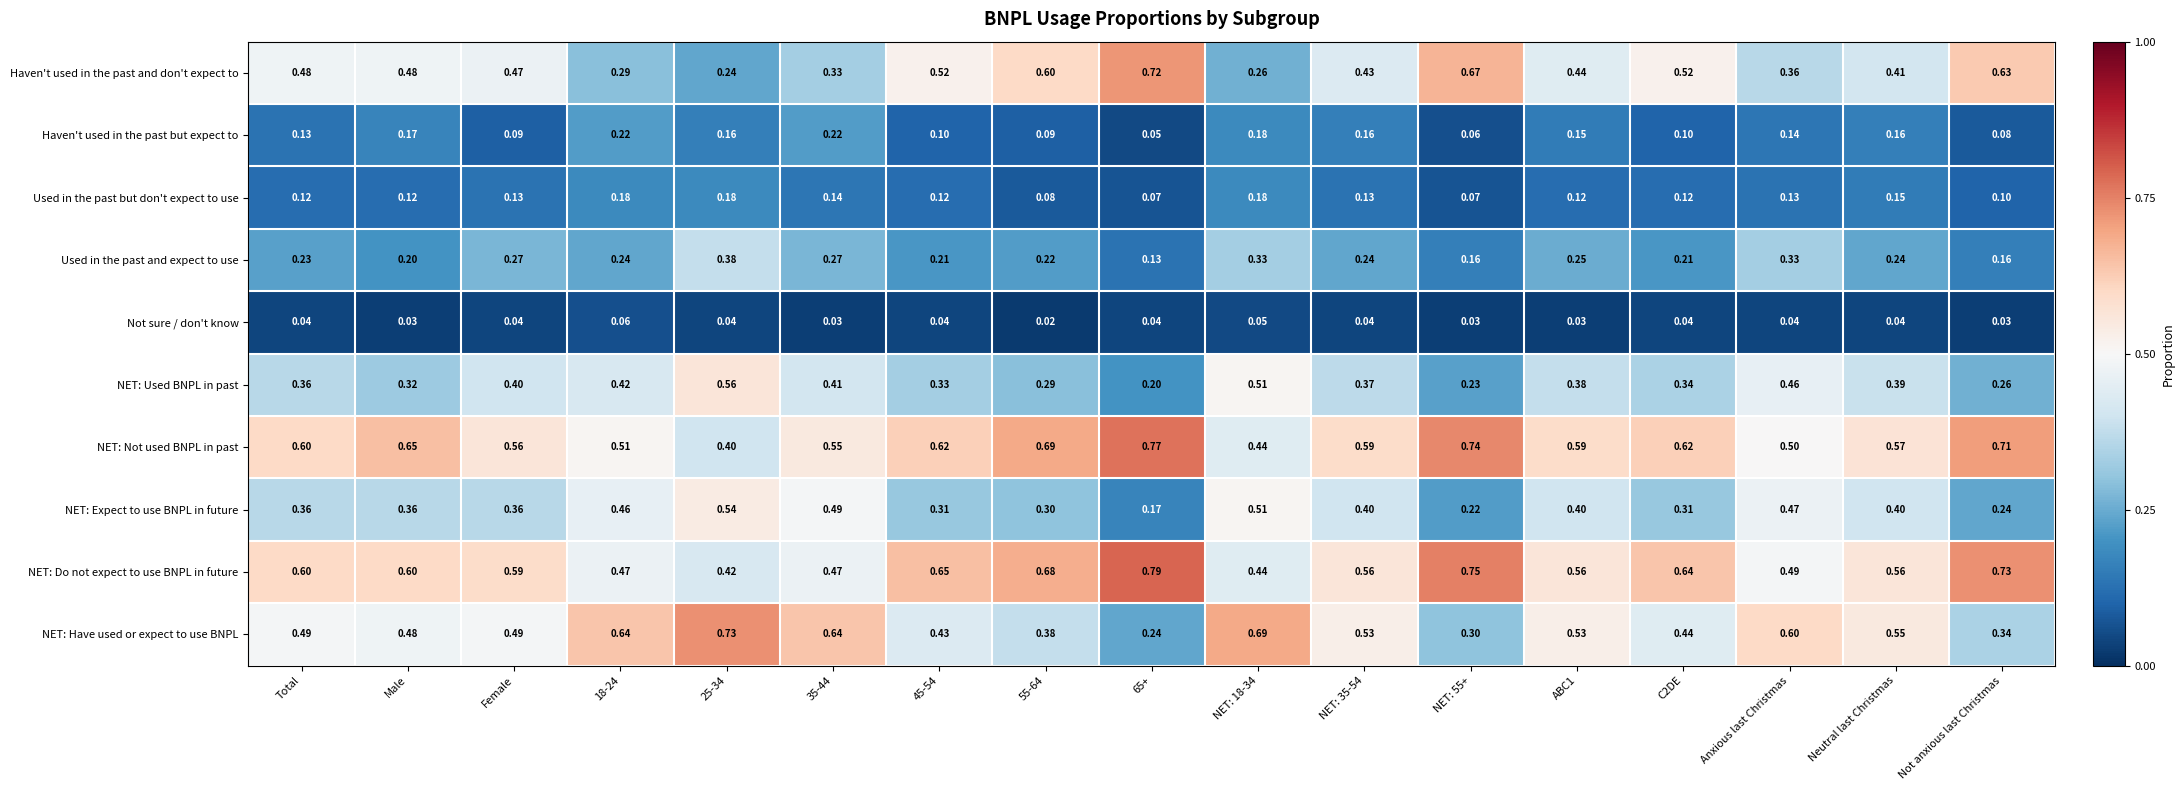

Rank the series by their maximum value, from lowest to highest.

Not sure / don't know, Used in the past but don't expect to use, Haven't used in the past but expect to, Used in the past and expect to use, NET: Expect to use BNPL in future, NET: Used BNPL in past, Haven't used in the past and don't expect to, NET: Have used or expect to use BNPL, NET: Not used BNPL in past, NET: Do not expect to use BNPL in future